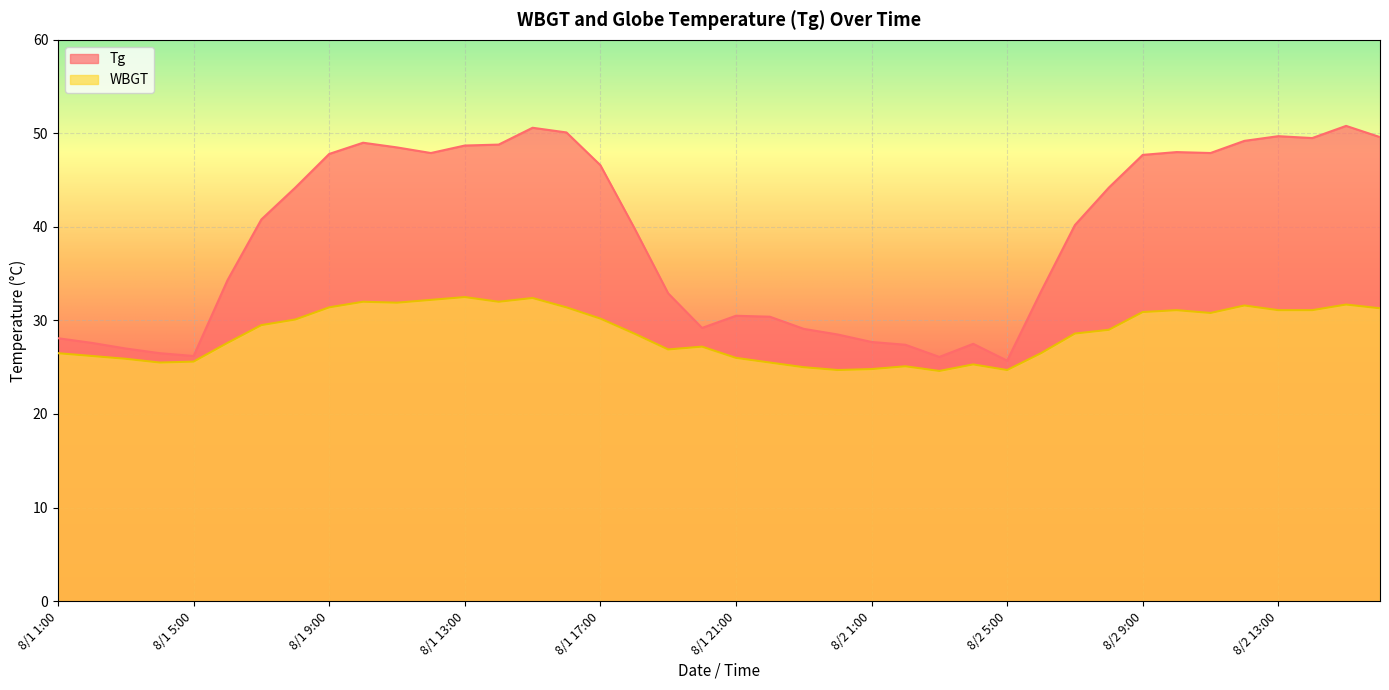

What is the difference between the highest and lowest values at 8/1 9:00?

16.4